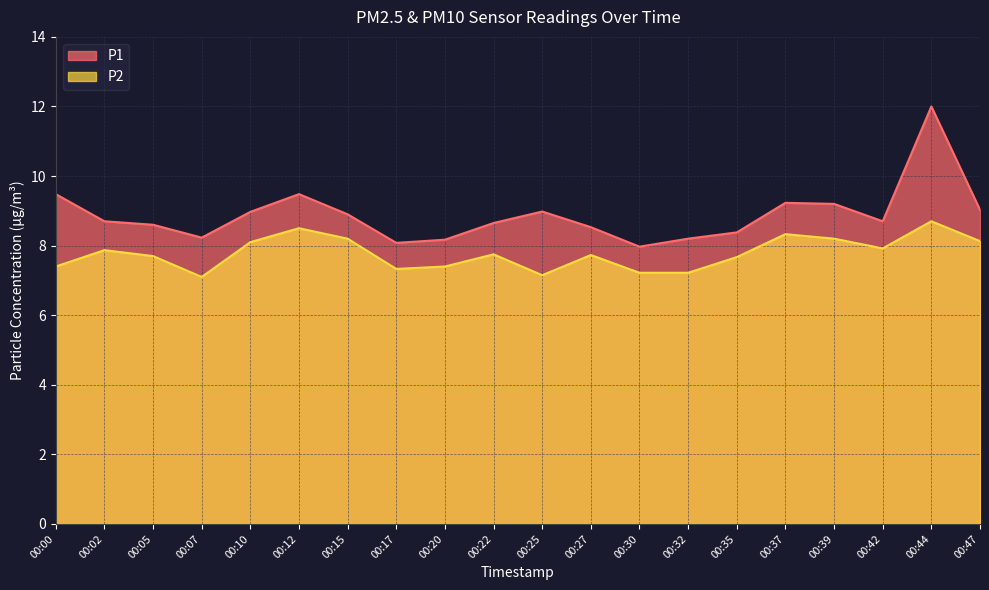

True or false: P2 has a value of 2.4 at 00:47.

False